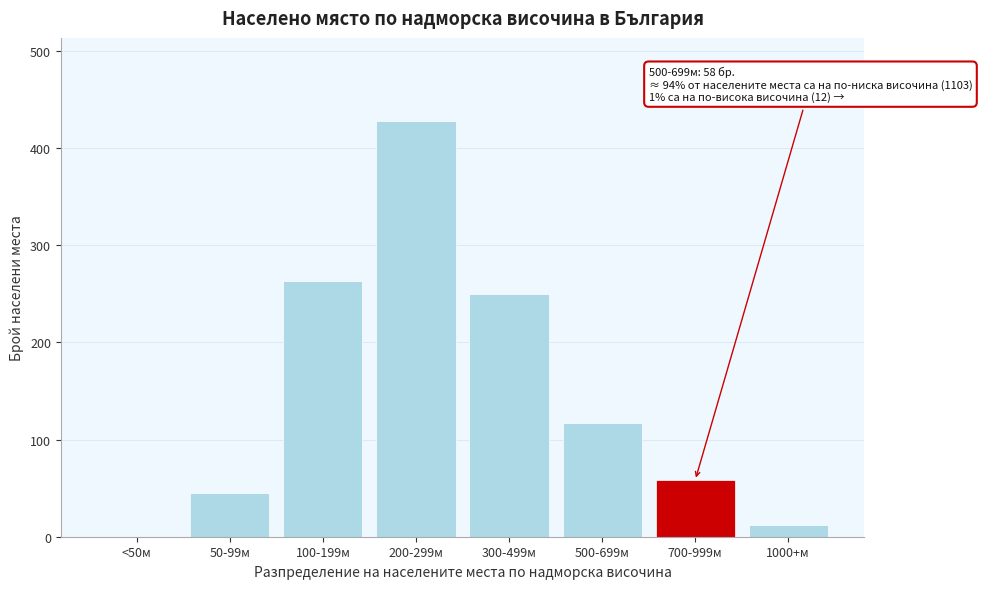

Reading right to left, extract all data points from this chart.

1000+м=12	700-999м=58	500-699м=117	300-499м=250	200-299м=428	100-199м=263	50-99м=45	<50м=0